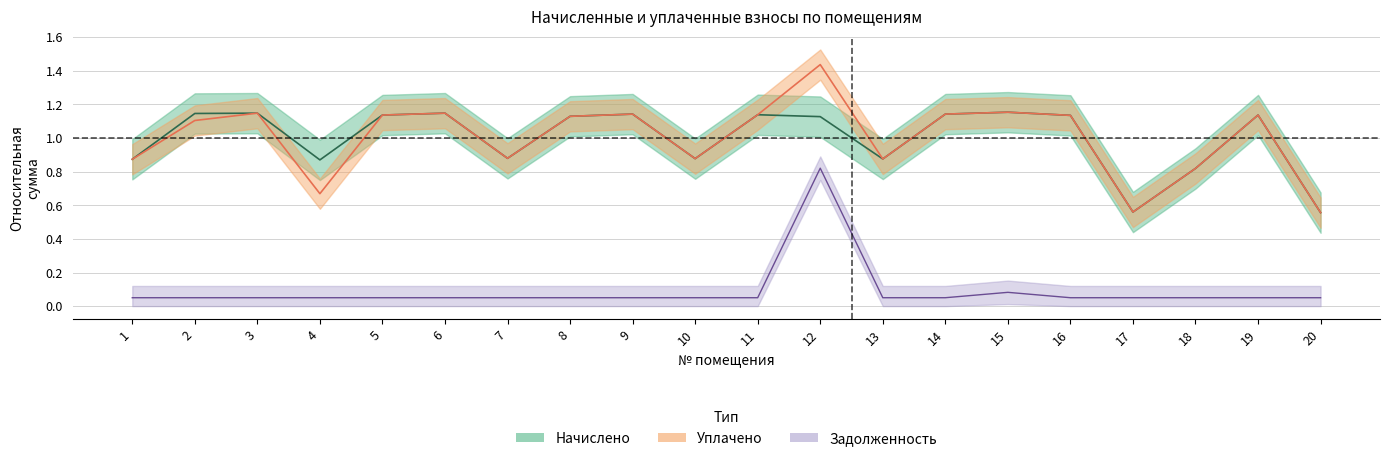

How many lines are shown in the chart?

3